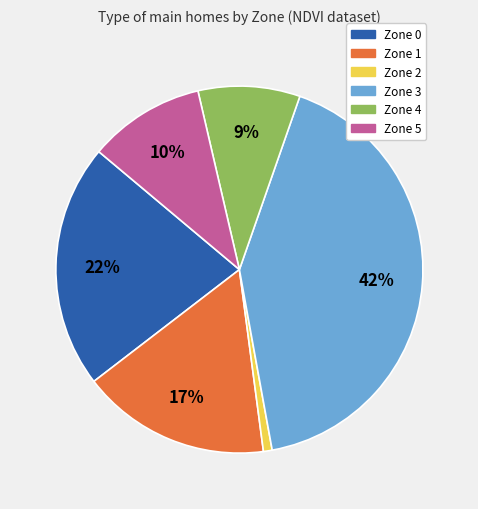

To the nearest percent, what portion does Zone 5 represent?

10%